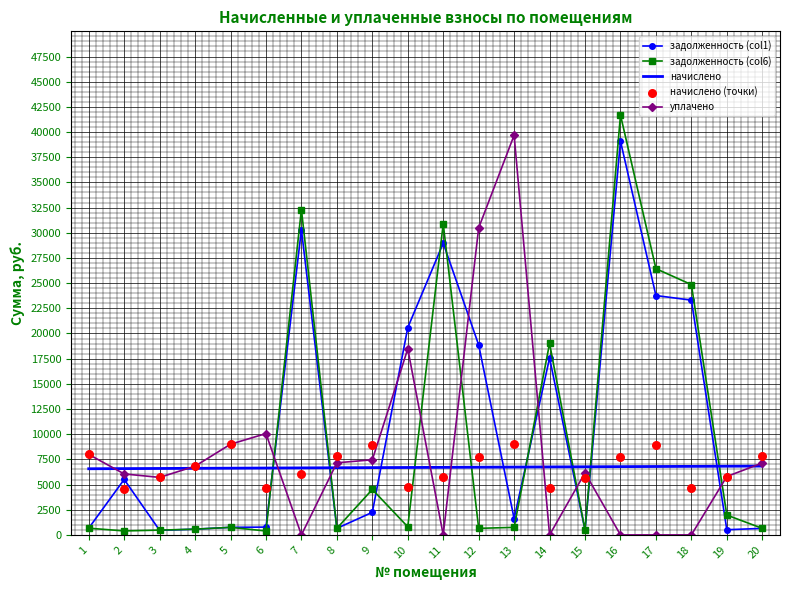

Is the value of начислено at 8 greater than the value of задолженность (col1) at 3?

Yes